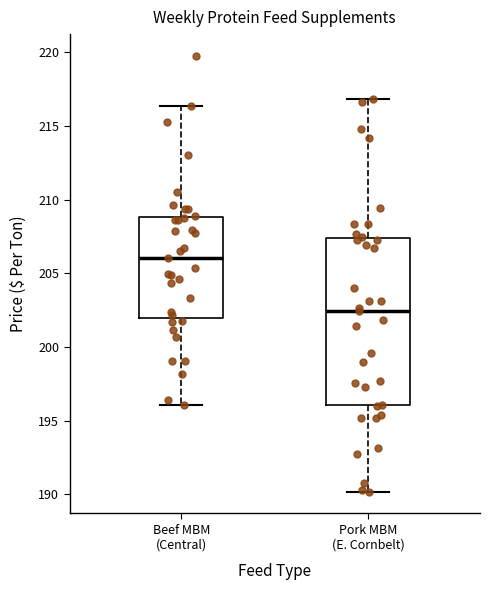

Reading left to right, transcribe this box plot: for each box, give where its median line is, the range the box spans, and where its two whiskers end, as read against the y-axis. The values are not printed on the chart, so give them approximately, as read against the axis.

Beef MBM (Central): median 206.0, box 202.0 to 209.0, whiskers 196.0 to 216.5
Pork MBM (E. Cornbelt): median 202.5, box 196.0 to 207.5, whiskers 190.0 to 217.0